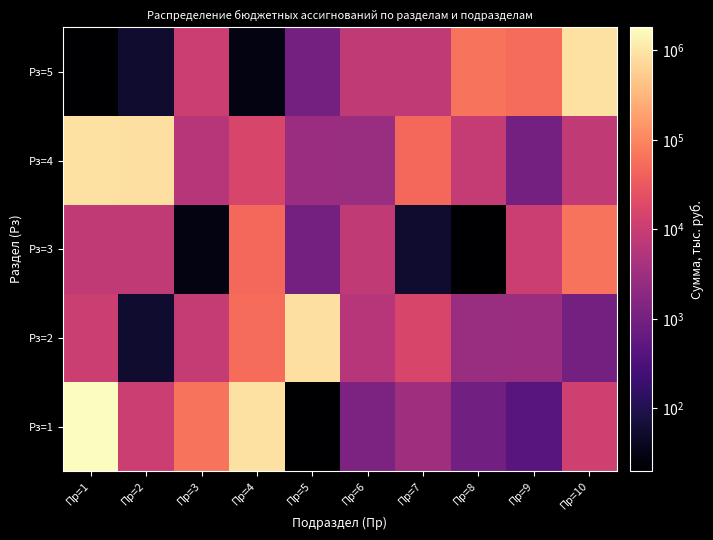

Which series has the largest range (max minus min)?

Рз=1